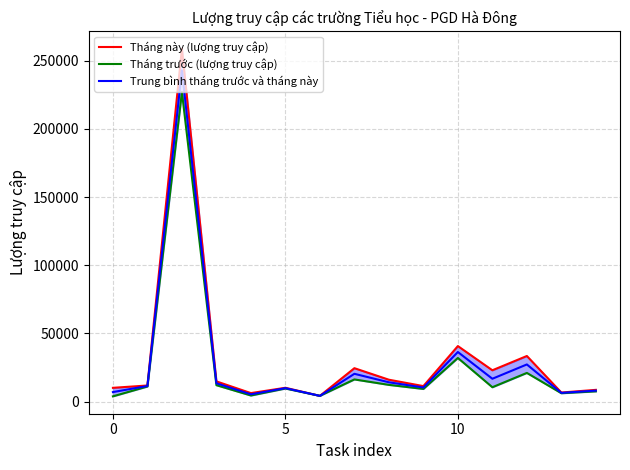

Is it true that Tháng này (lượng truy cập) equals 16066.0 at 8?

True